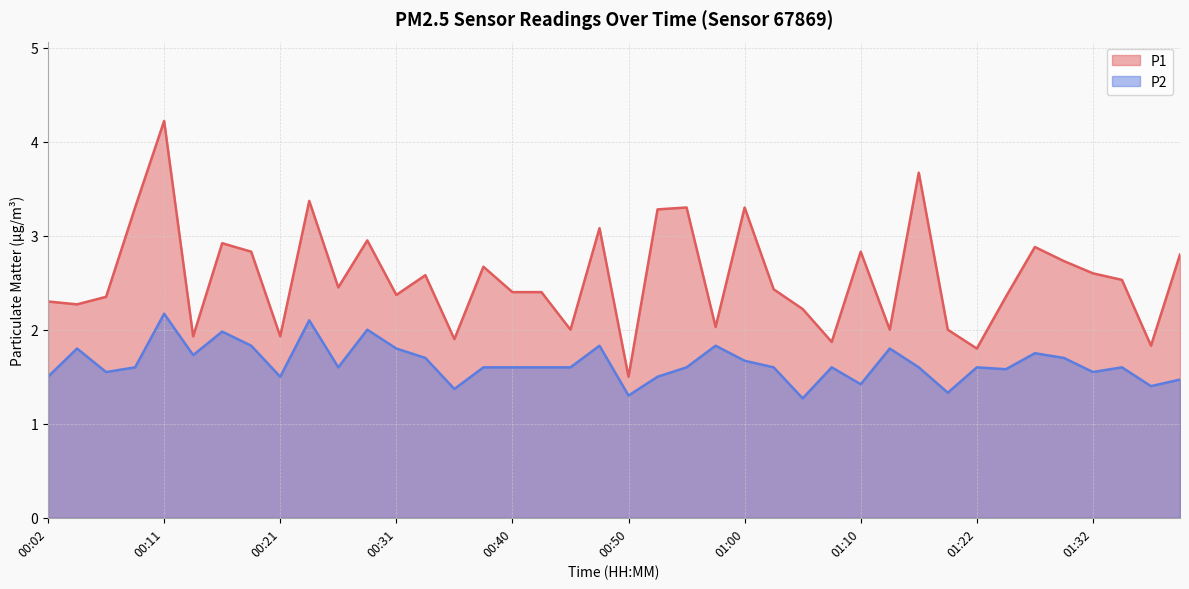

Count the number of categories in the chart.

40